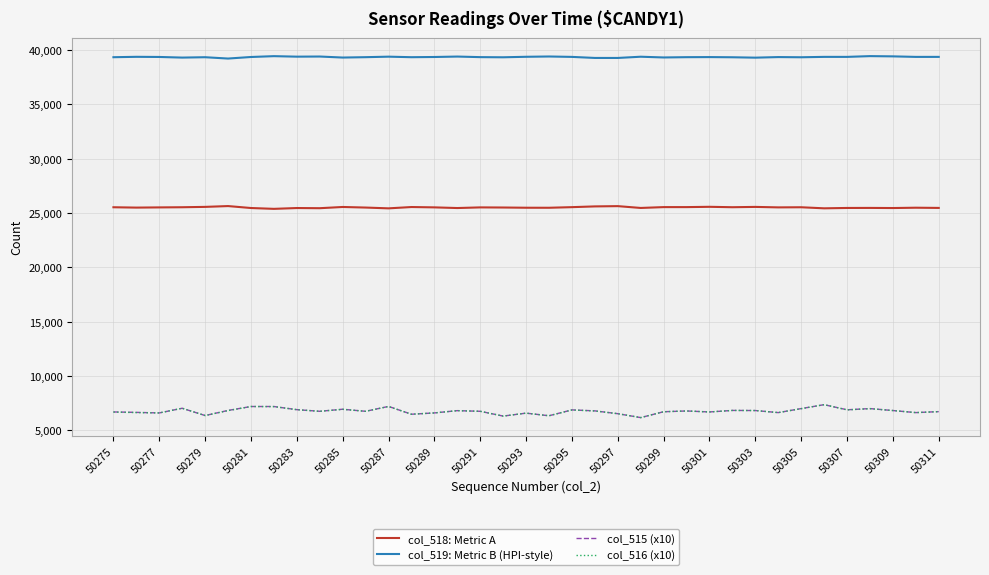

Which series has the largest total across all categories?

col_519: Metric B (HPI-style)